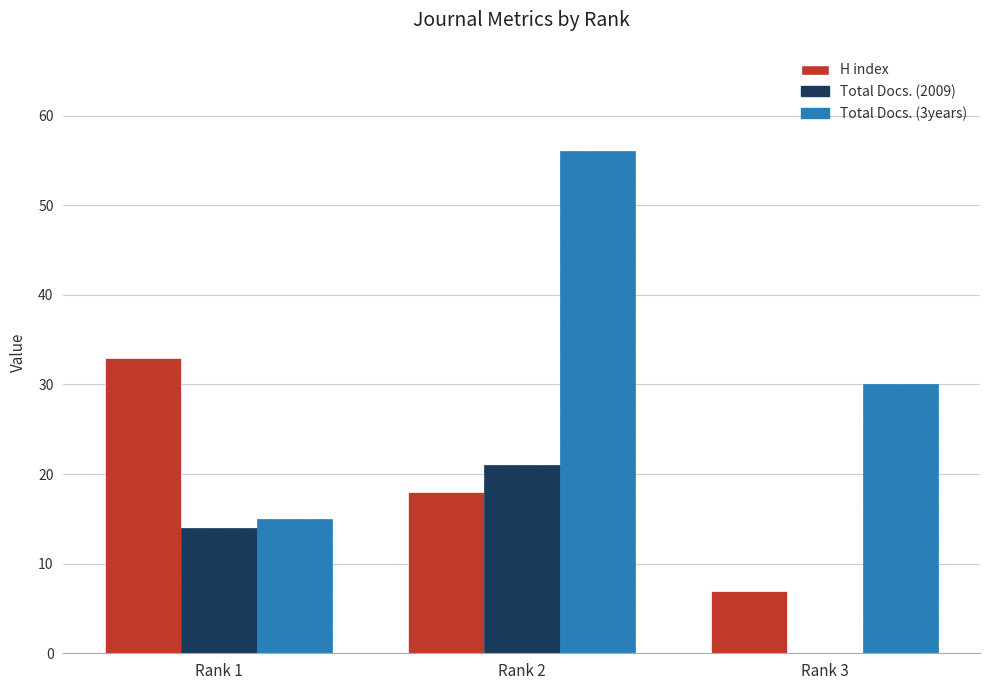

Count the Total Docs. (3years) values in the range 15 to 56.

3